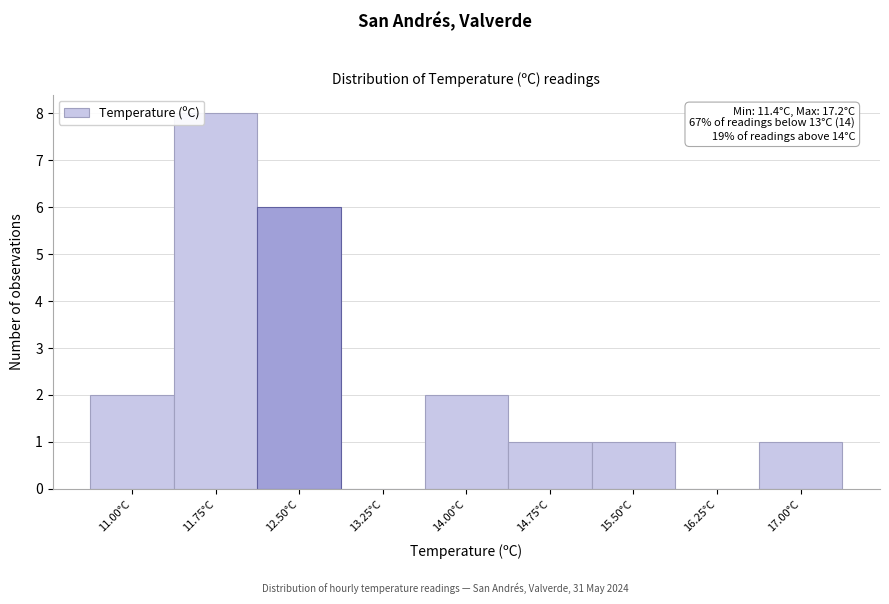

Reading left to right, extract all data points from this chart.

11.00°C=2	11.75°C=8	12.50°C=6	13.25°C=0	14.00°C=2	14.75°C=1	15.50°C=1	16.25°C=0	17.00°C=1